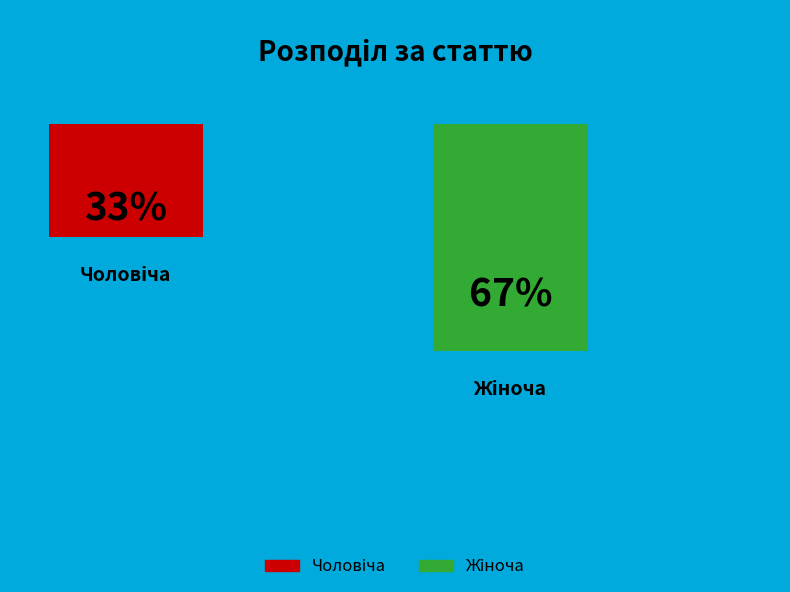

How many segments does this pie chart have?

2